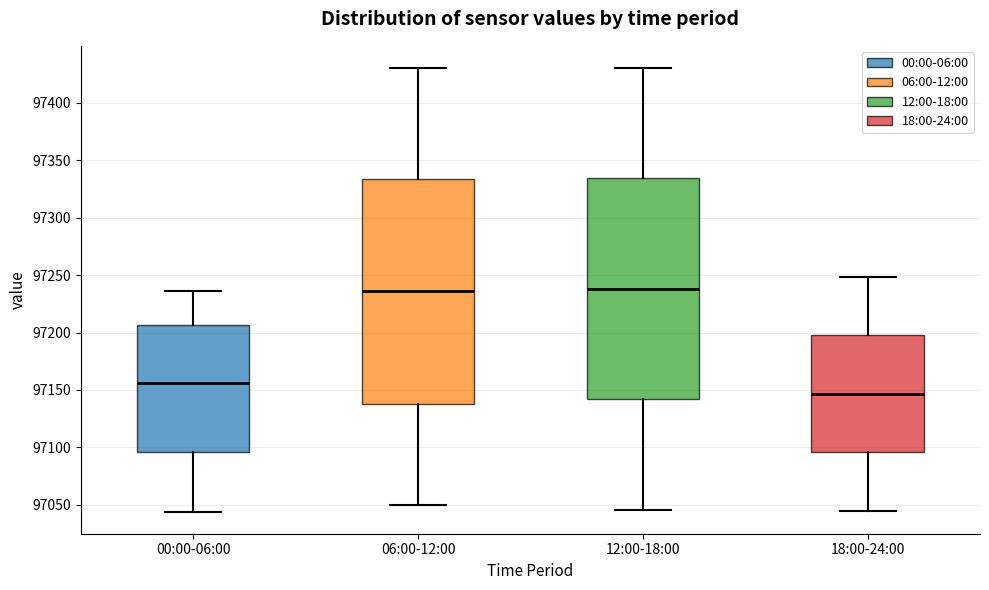

Reading left to right, transcribe this box plot: for each box, give where its median line is, the range the box spans, and where its two whiskers end, as read against the y-axis. The values are not printed on the chart, so give them approximately, as read against the axis.

00:00-06:00: median 97155, box 97095 to 97205, whiskers 97045 to 97235
06:00-12:00: median 97235, box 97140 to 97335, whiskers 97050 to 97430
12:00-18:00: median 97240, box 97140 to 97335, whiskers 97045 to 97430
18:00-24:00: median 97145, box 97095 to 97200, whiskers 97045 to 97250